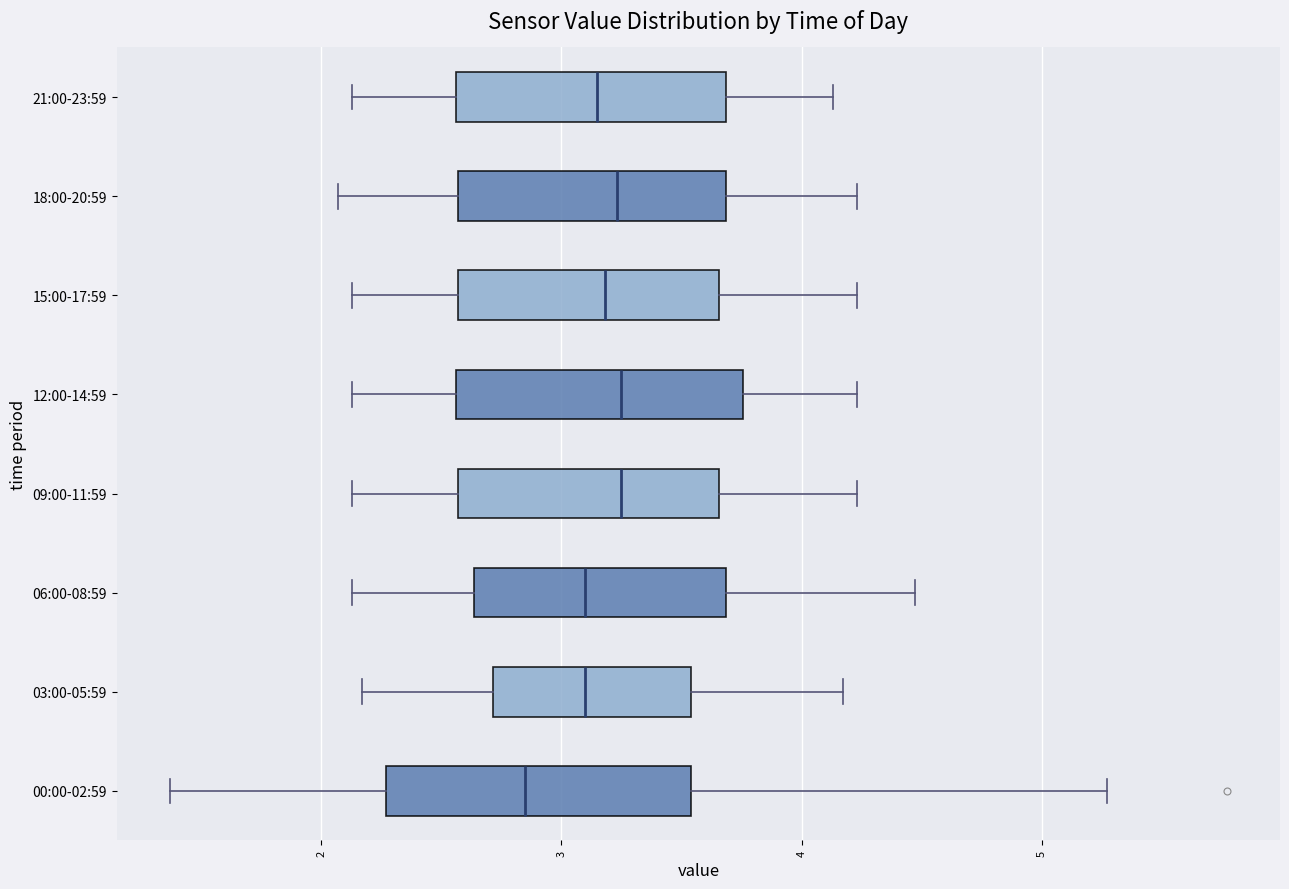

Reading bottom to top, transcribe this box plot: for each box, give where its median line is, the range the box spans, and where its two whiskers end, as read against the x-axis. The values are not printed on the chart, so give them approximately, as read against the axis.

00:00-02:59: median 2.9, box 2.3 to 3.5, whiskers 1.4 to 5.3
03:00-05:59: median 3.1, box 2.7 to 3.5, whiskers 2.2 to 4.2
06:00-08:59: median 3.1, box 2.6 to 3.7, whiskers 2.1 to 4.5
09:00-11:59: median 3.3, box 2.6 to 3.7, whiskers 2.1 to 4.2
12:00-14:59: median 3.3, box 2.6 to 3.8, whiskers 2.1 to 4.2
15:00-17:59: median 3.2, box 2.6 to 3.7, whiskers 2.1 to 4.2
18:00-20:59: median 3.2, box 2.6 to 3.7, whiskers 2.1 to 4.2
21:00-23:59: median 3.2, box 2.6 to 3.7, whiskers 2.1 to 4.1